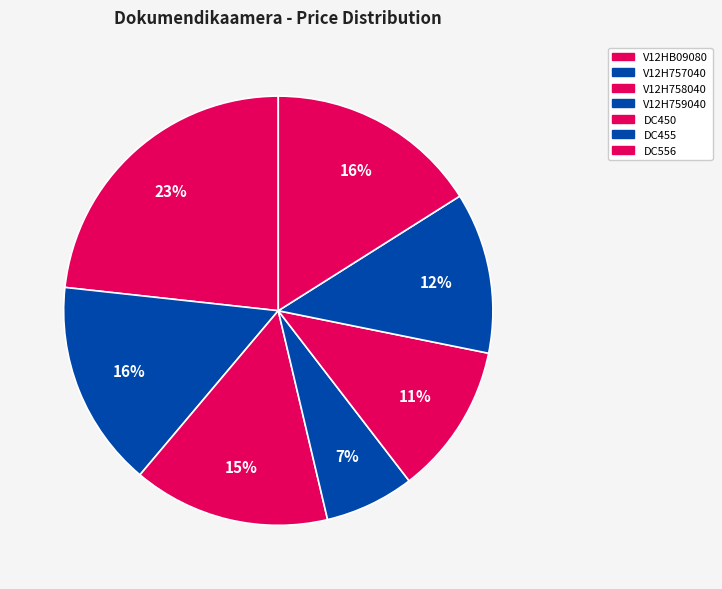

To the nearest percent, what percentage of the pie is V12HB09080?

23%